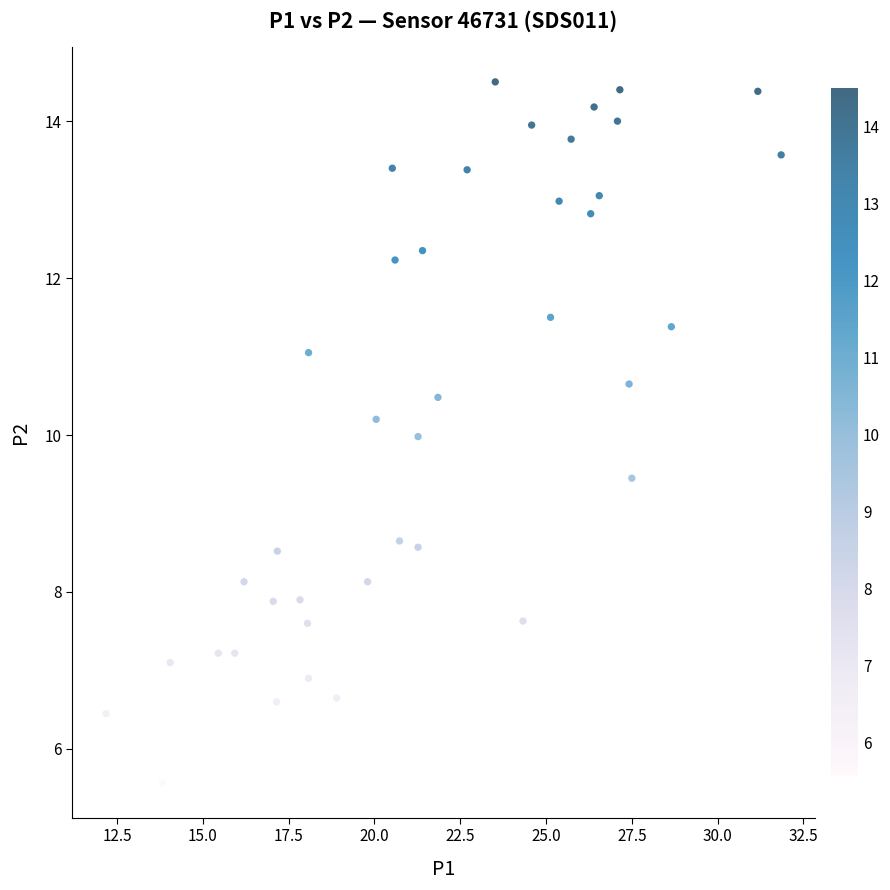

What is the range of X values (max minus min)?

19.7